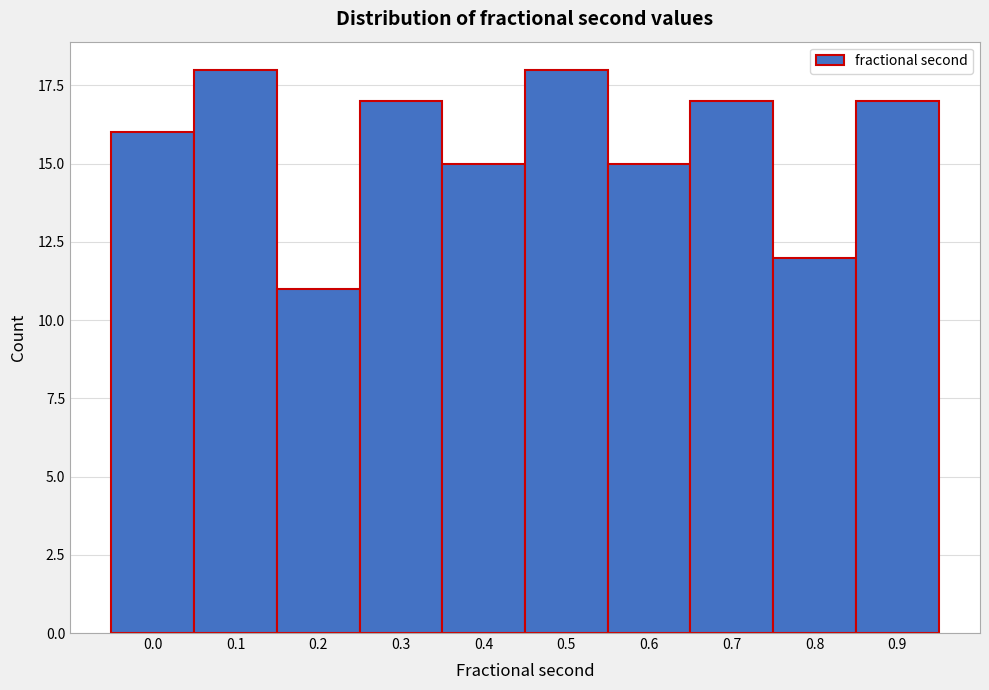

Reading left to right, what are all the values shown in this chart?

16	18	11	17	15	18	15	17	12	17